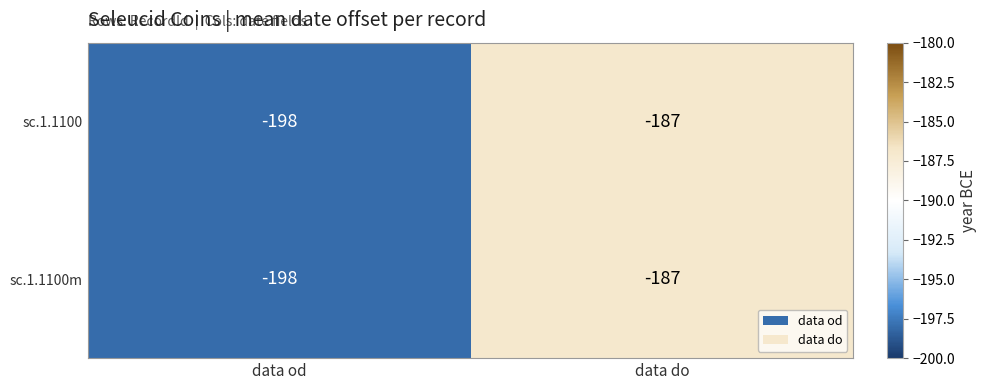

What is the difference between the maximum and minimum values in the sc.1.1100 series?

11